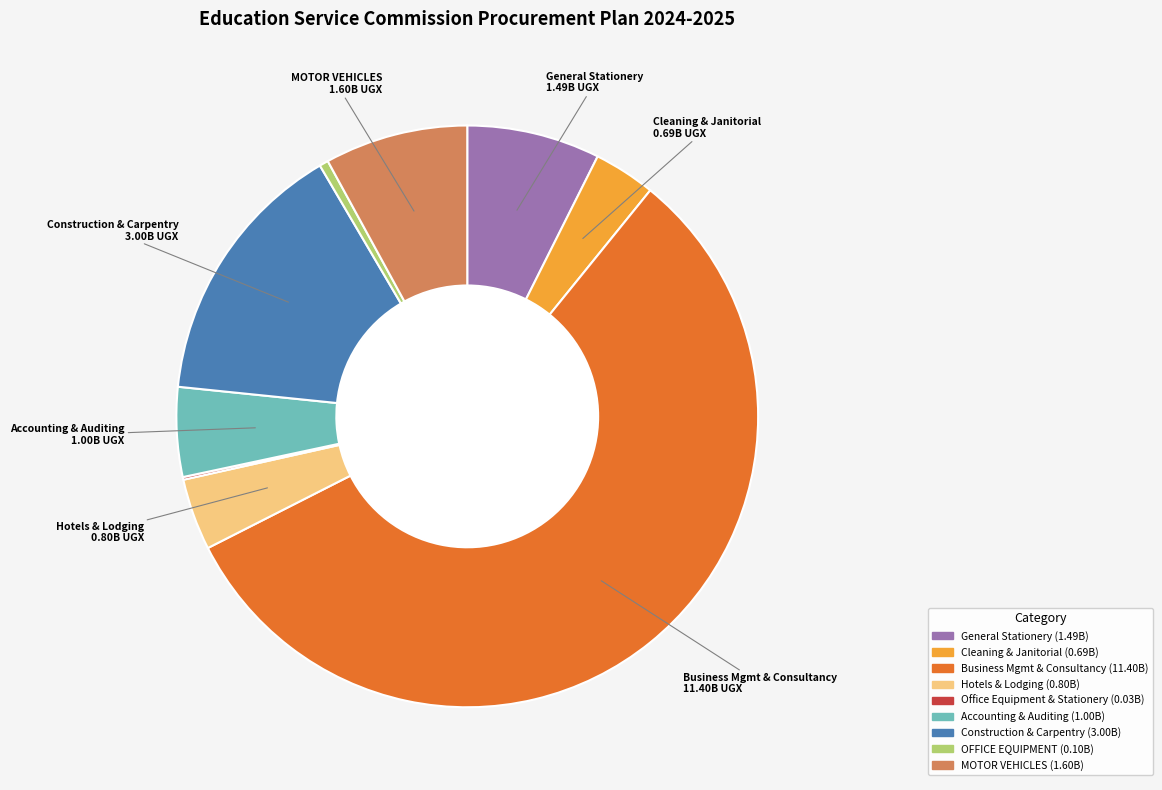

Is there a majority slice in this chart?

Yes